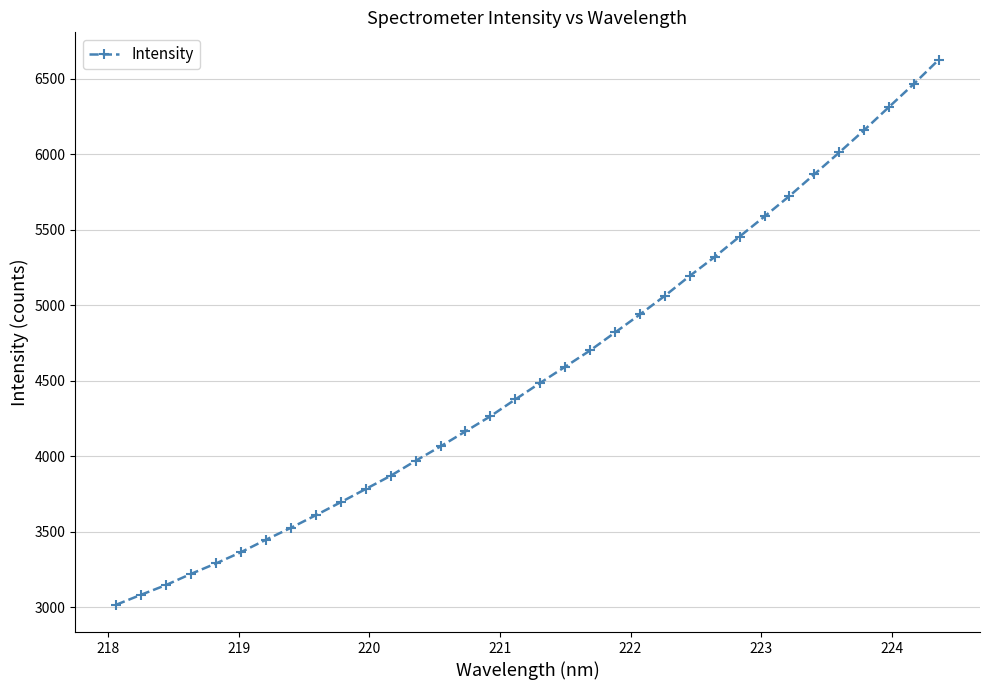

What is the value of the 25th point from the left?

5318.7